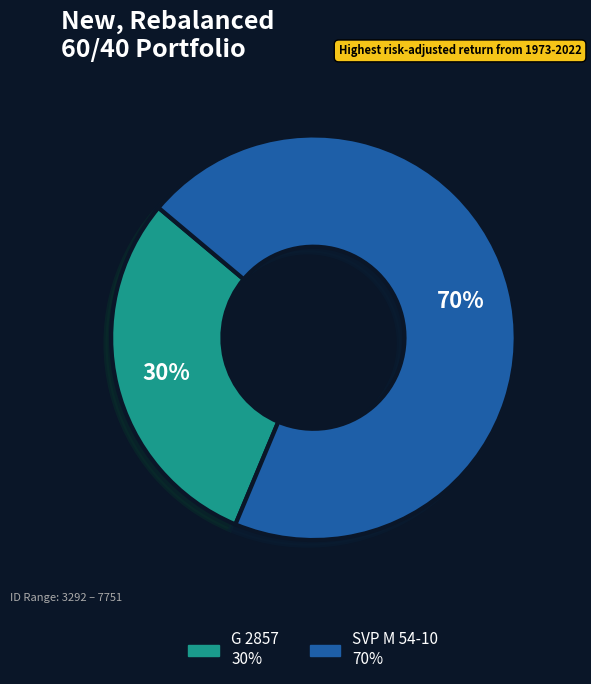

Which slice is the largest?

SVP M 54-10